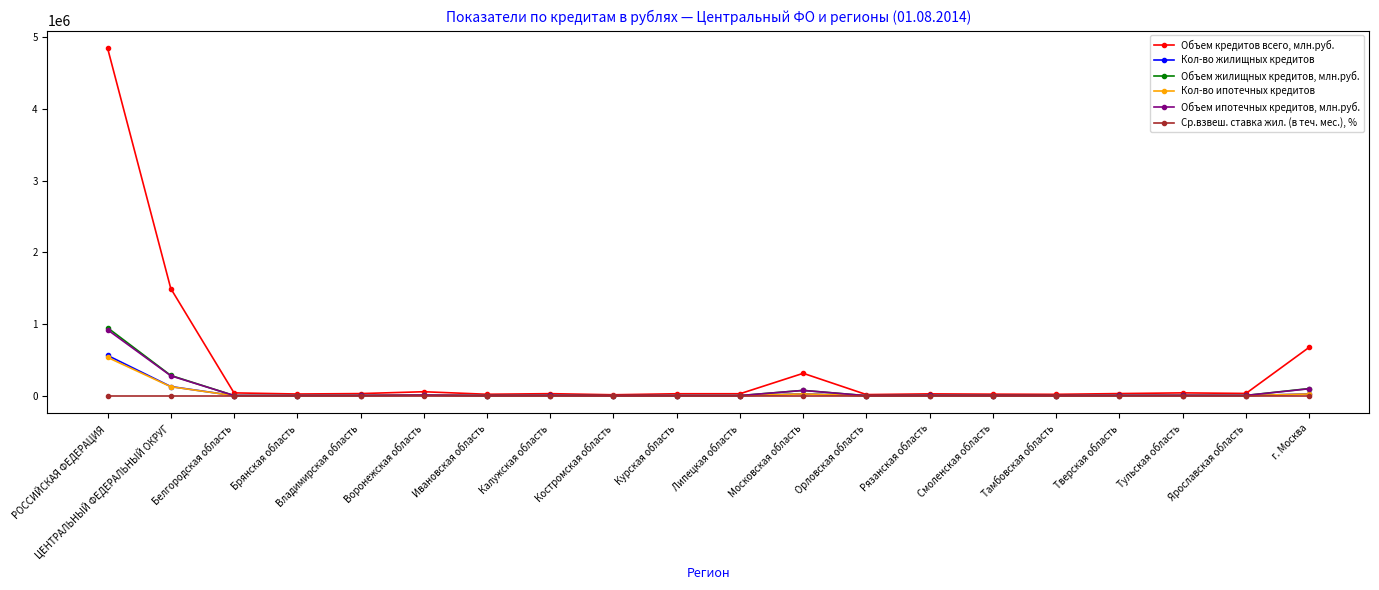

What is the value of the Объем кредитов всего, млн.руб. point at the 4th from the left?

27323.0